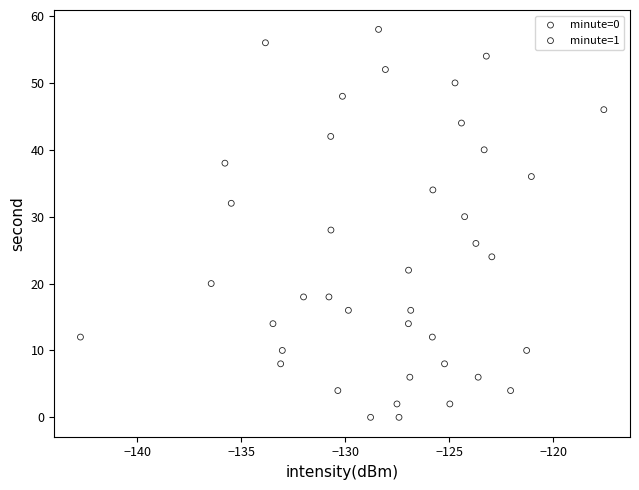

Which series has the largest Y range (max minus min)?

minute=0